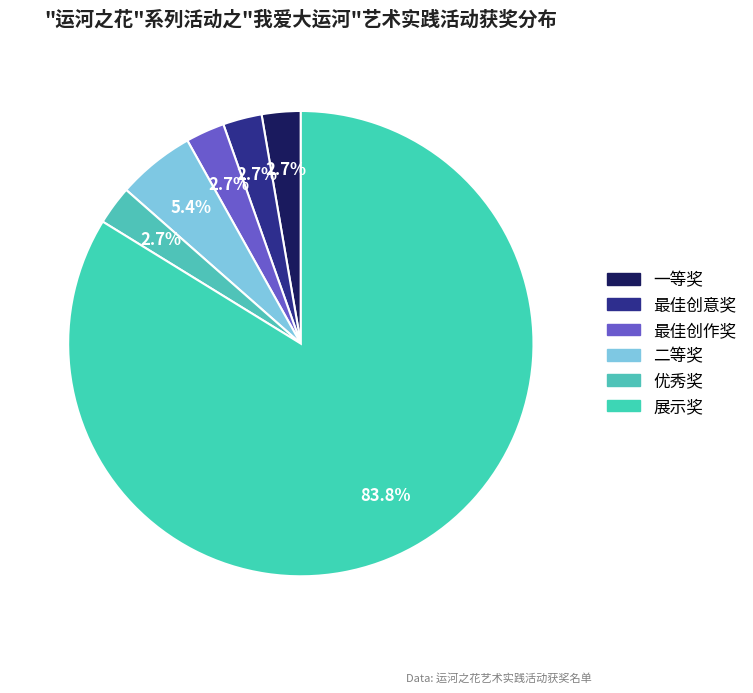

To the nearest percent, what is the combined percentage of 二等奖 and 最佳创意奖?

8%